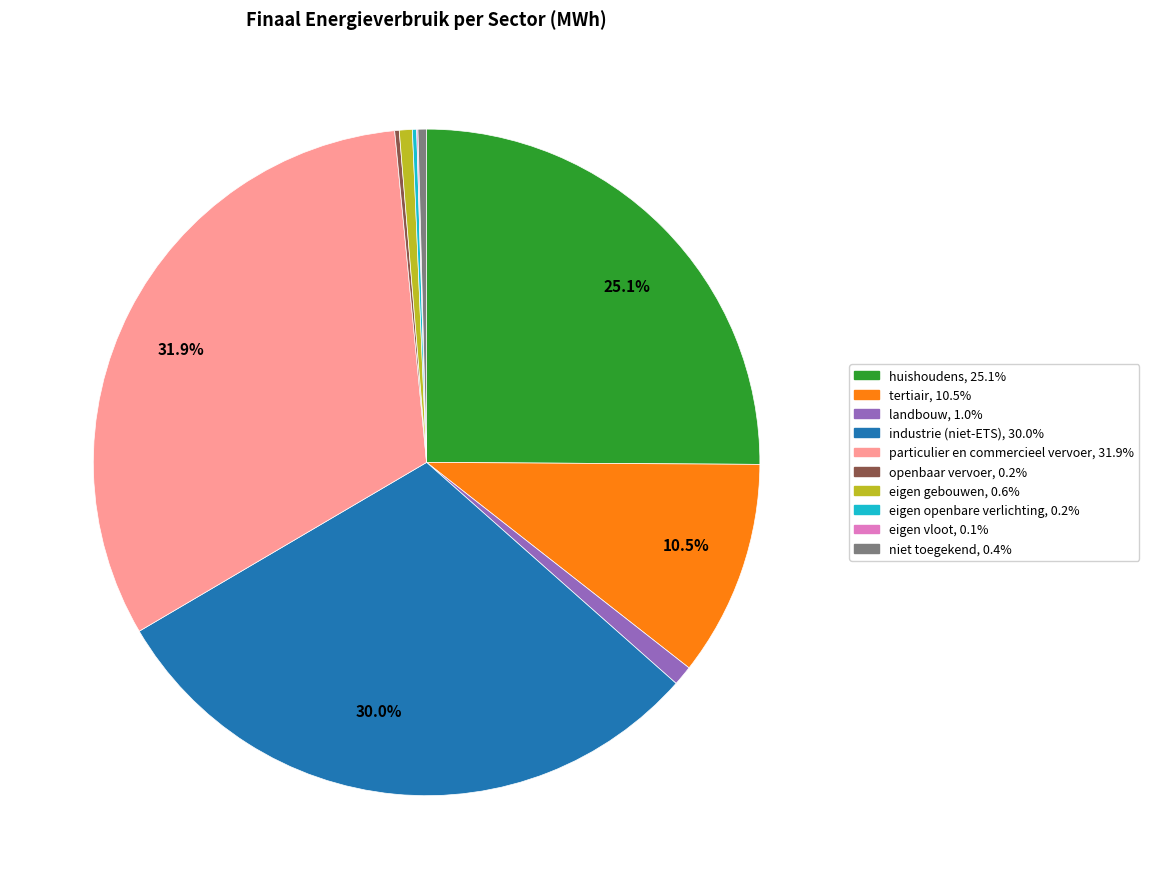

Does any single category account for the majority?

No